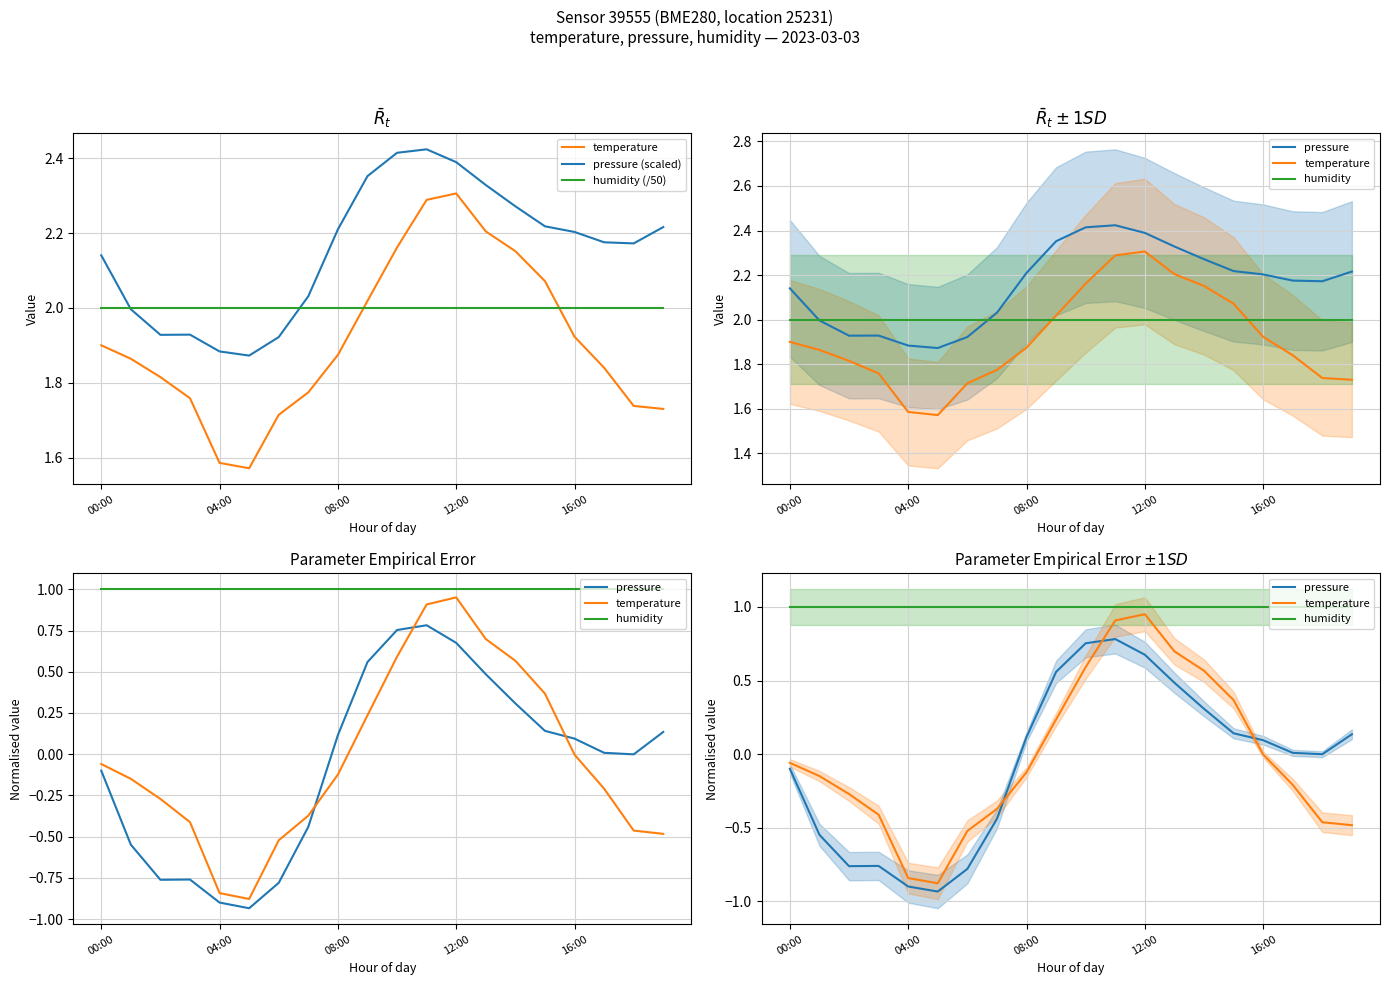

Between 11 and 08:00, which is larger?

11